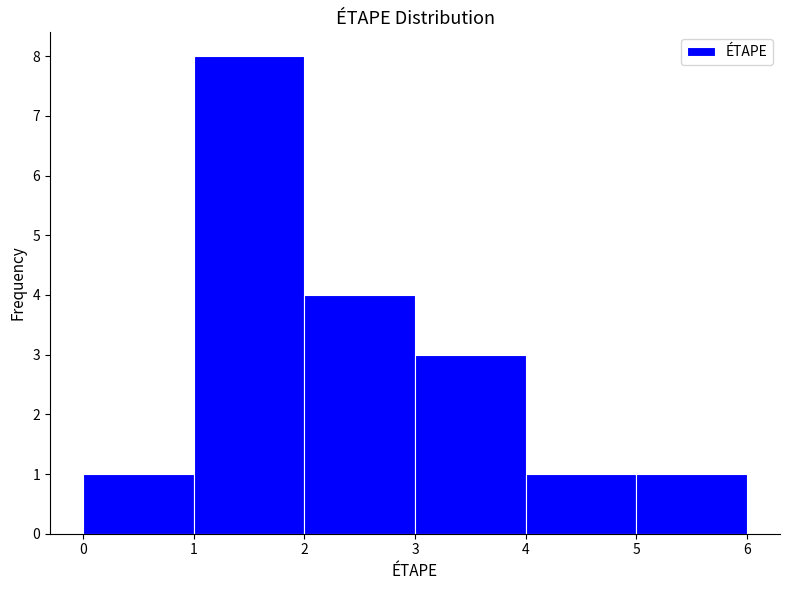

How tall is the bar that spans 0 to 1 on the x-axis? The values are not printed on the chart, so give them approximately, as read against the axis.

1